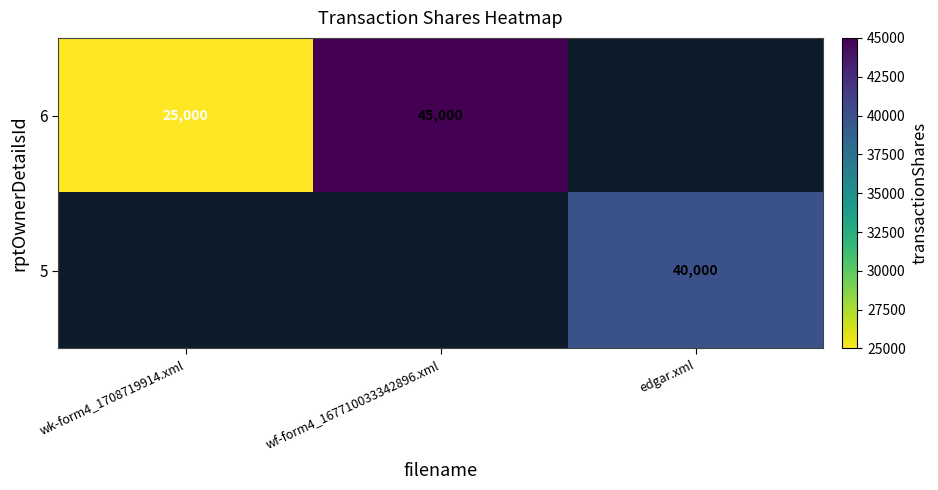

What is the sum of the 6 values at wk-form4_1708719914.xml and wf-form4_167710033342896.xml?

70000